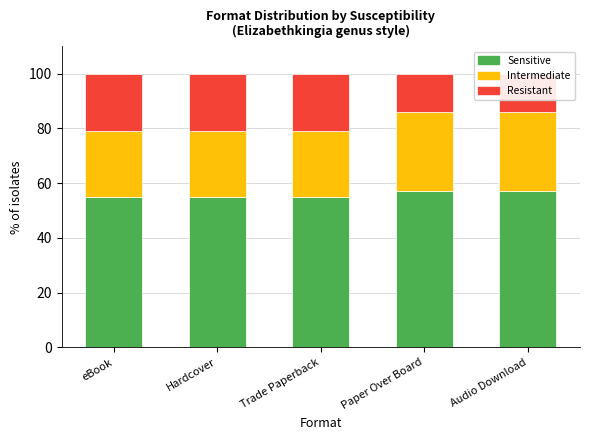

Rank the series at eBook from lowest to highest value.

Resistant, Intermediate, Sensitive